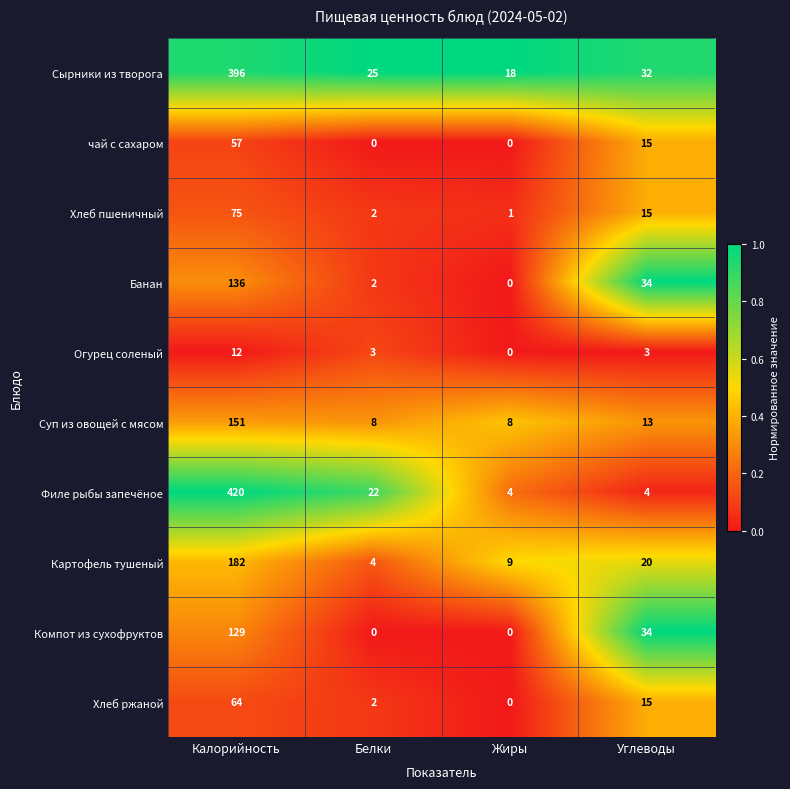

Between Белки and Жиры, which series saw the biggest shift?

Филе рыбы запечёное